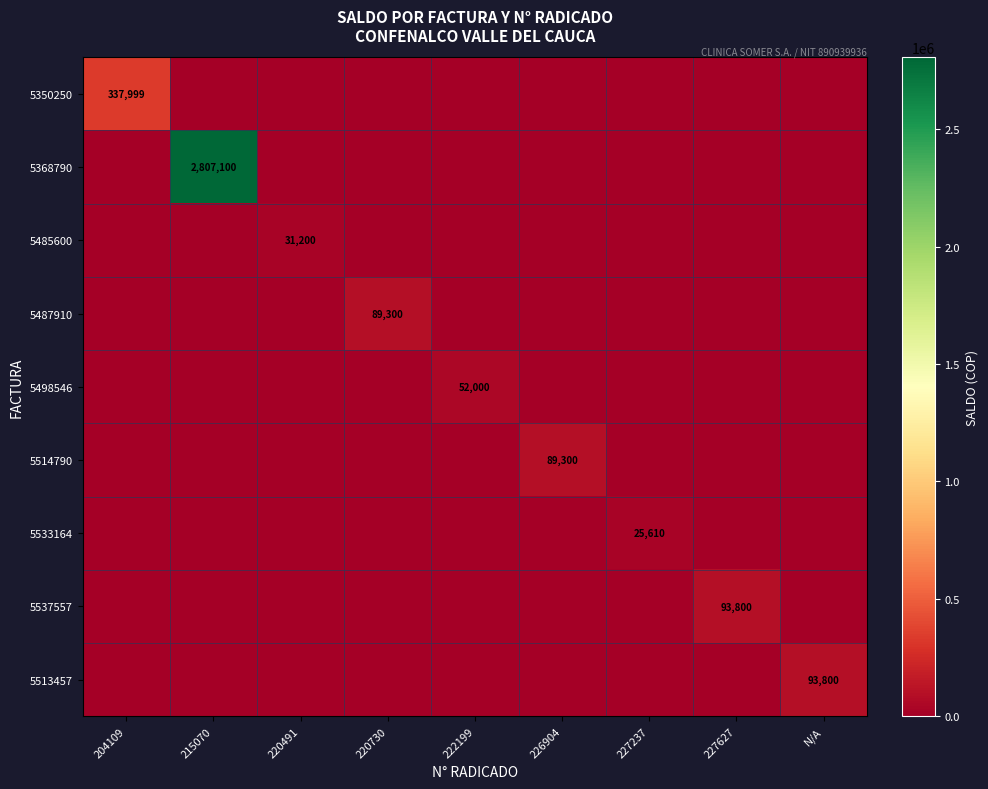

The value of 5533164 at 227237 is 37722. True or false?

False